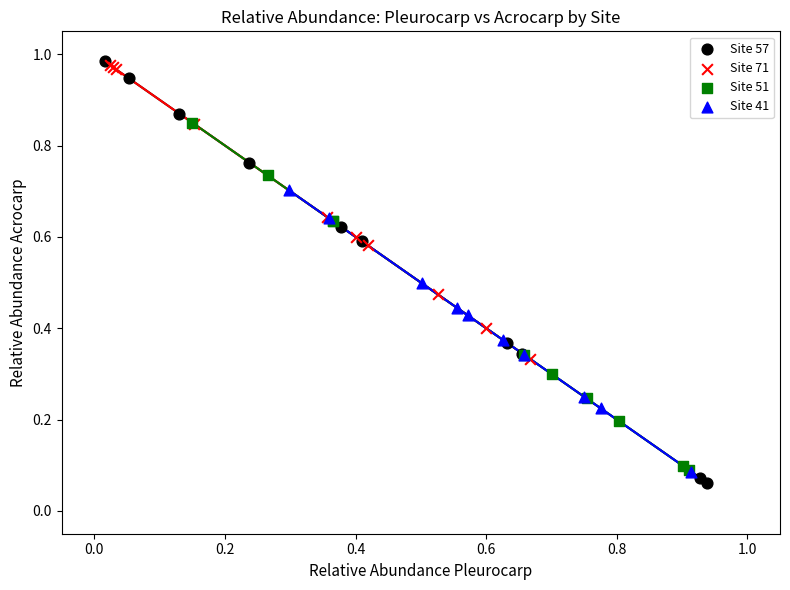

Which series has the widest spread of Y values?

Site 57